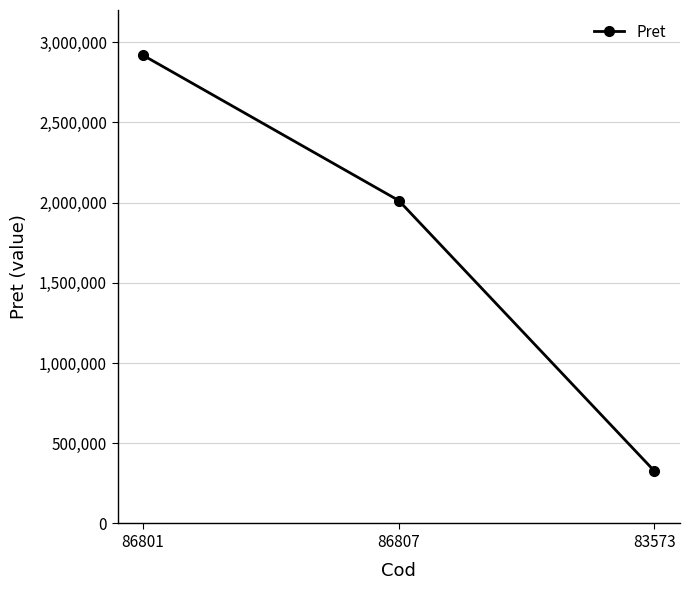

List the labels in order of value, smallest first.

83573, 86807, 86801